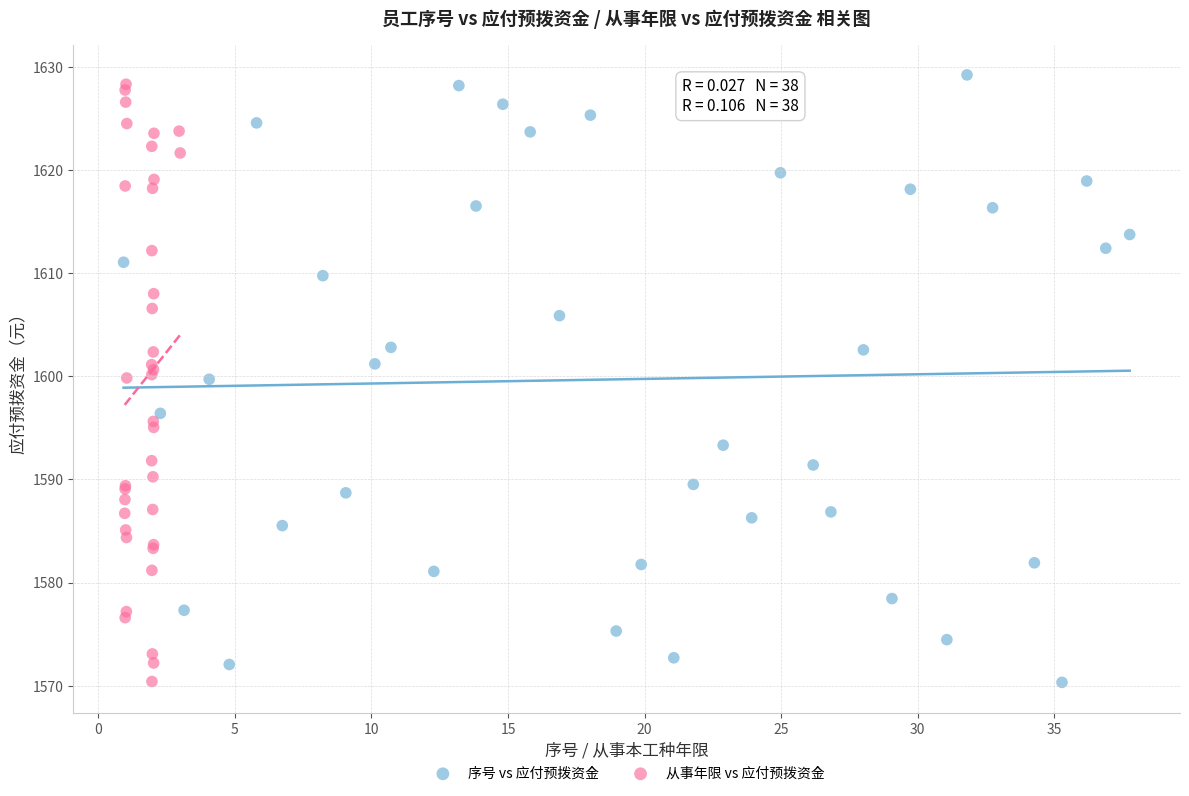

What are all the series names shown in the legend?

序号 vs 应付预拨资金, 从事年限 vs 应付预拨资金